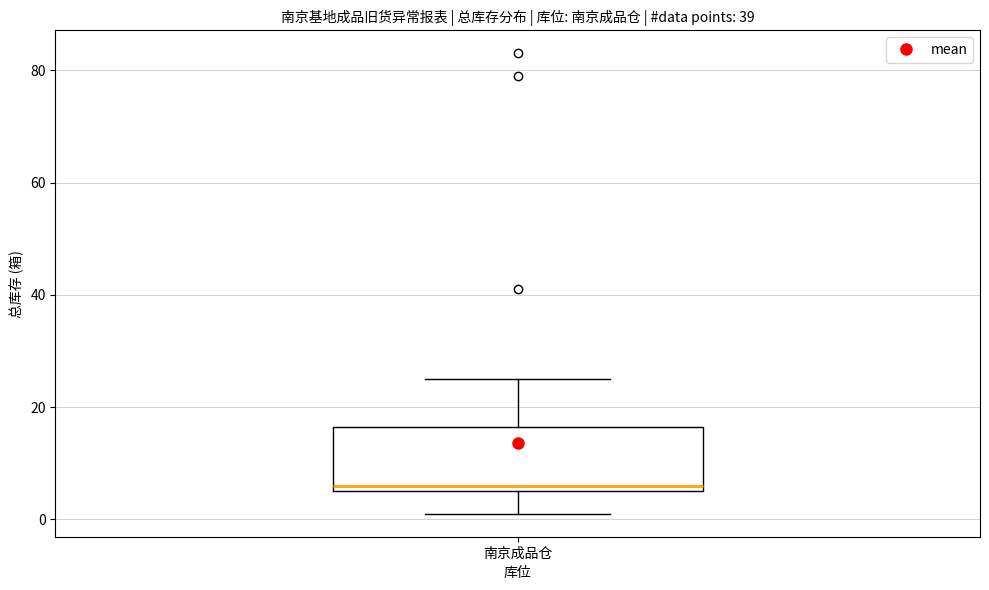

Where does the lower whisker of the box for 南京成品仓 end on the y-axis? The values are not printed on the chart, so give them approximately, as read against the axis.

2